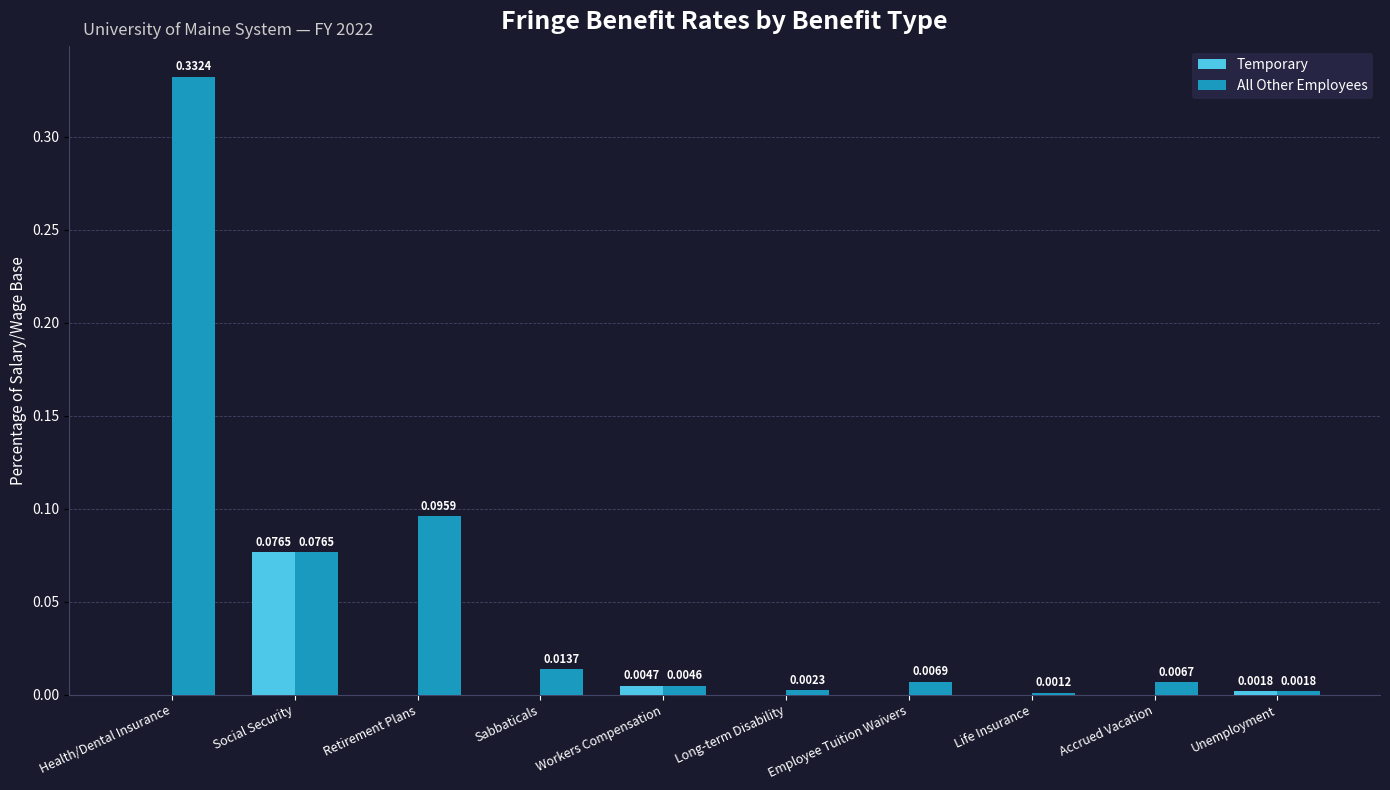

How many groups of bars are there?

10